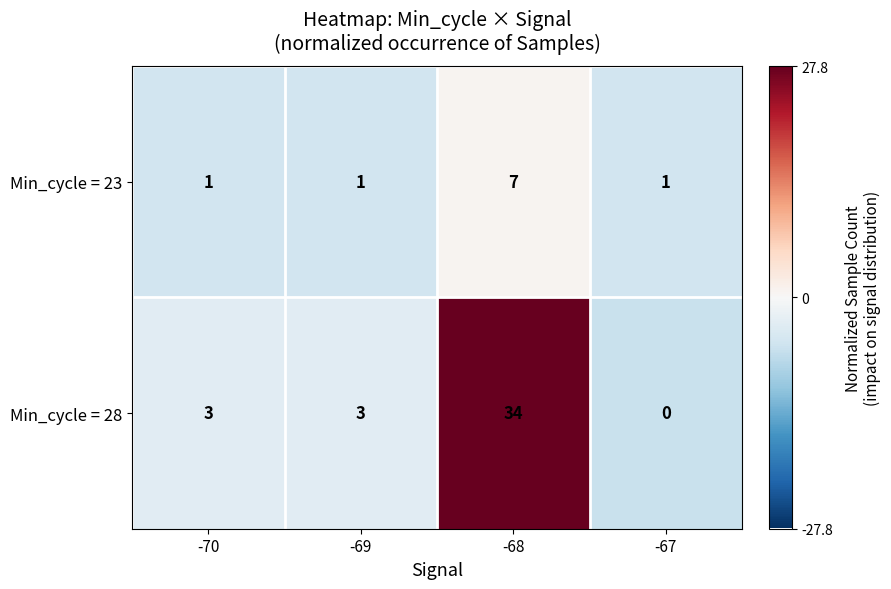

What is the maximum value shown in the chart?

34